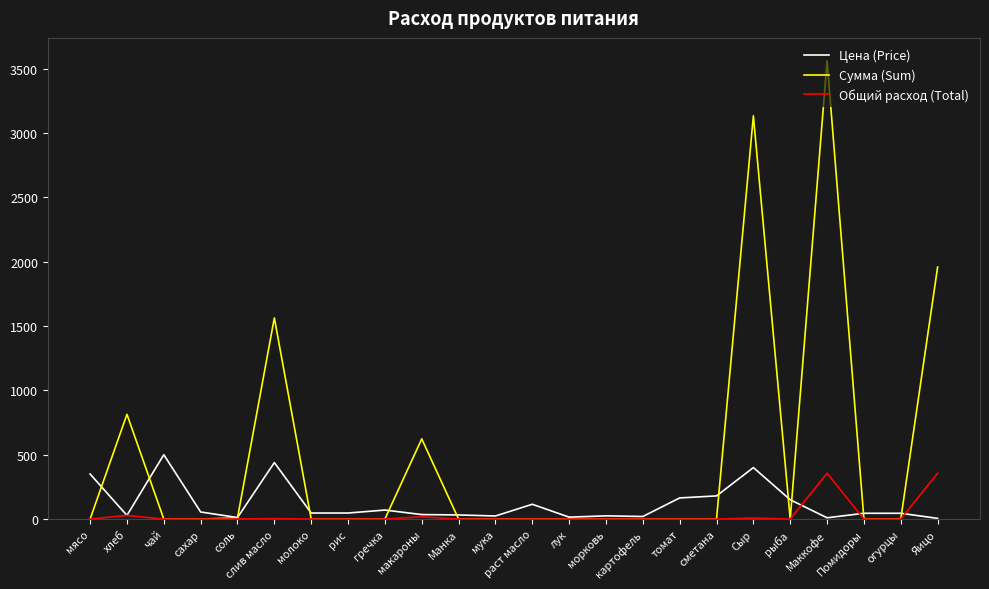

True or false: Общий расход (Total) has more than 0 points higher than both neighbors.

True